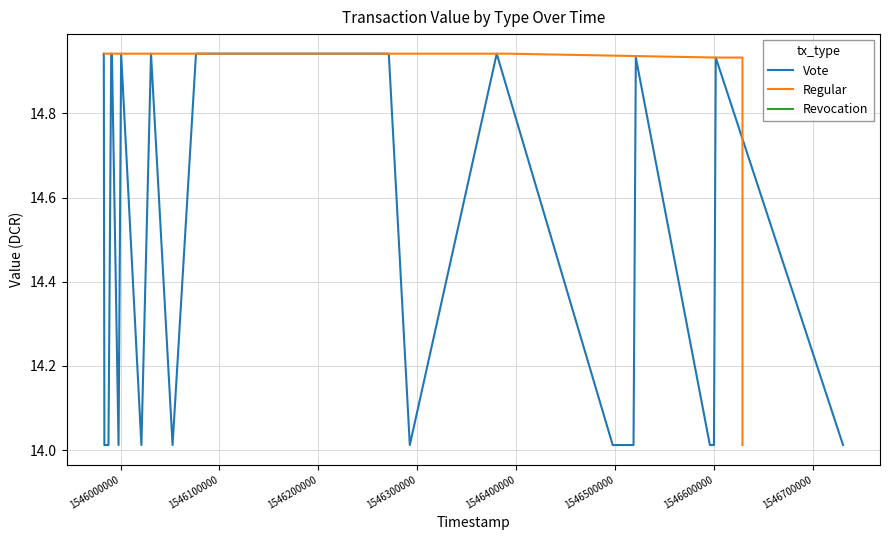

Which series has the widest spread of values?

Regular